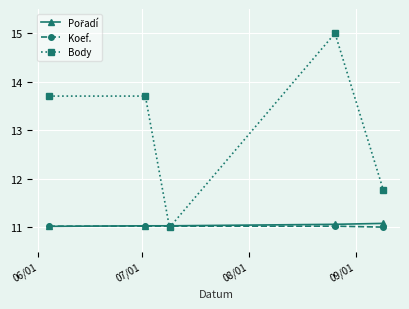

What is the maximum value for Koef.?

11.0